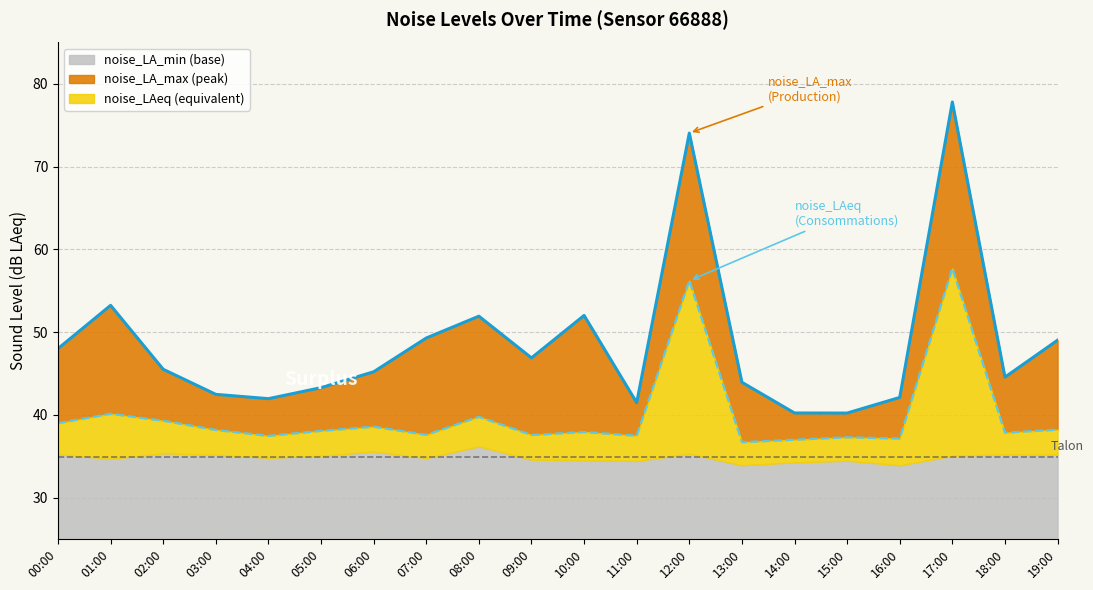

What position from the right is 05:00?

15